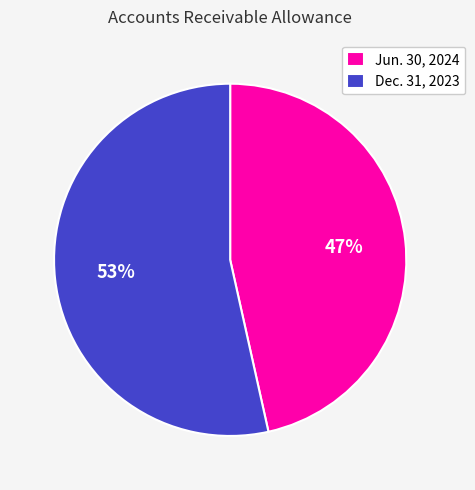

Count the number of slices in the pie.

2